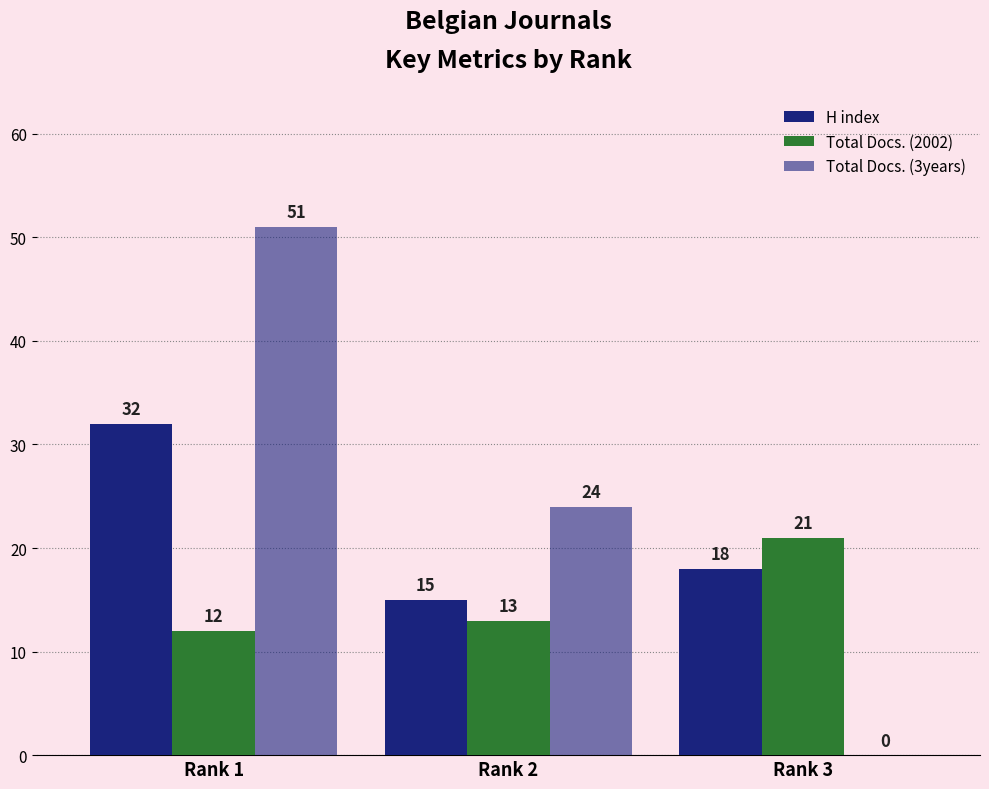

The value of H index at Rank 3 is 25. True or false?

False